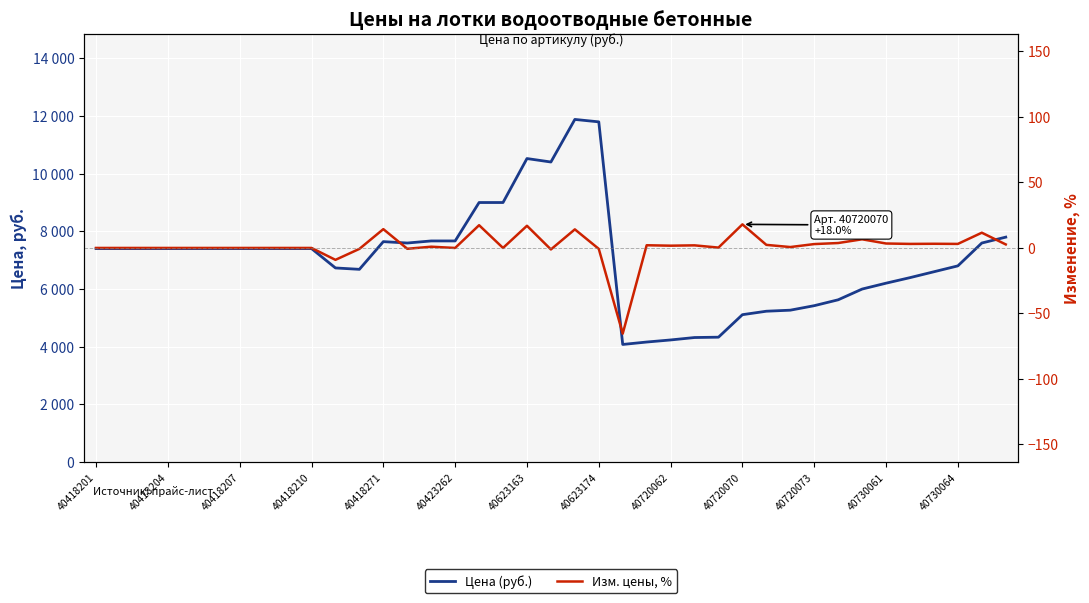

How many data points does each series have?

39